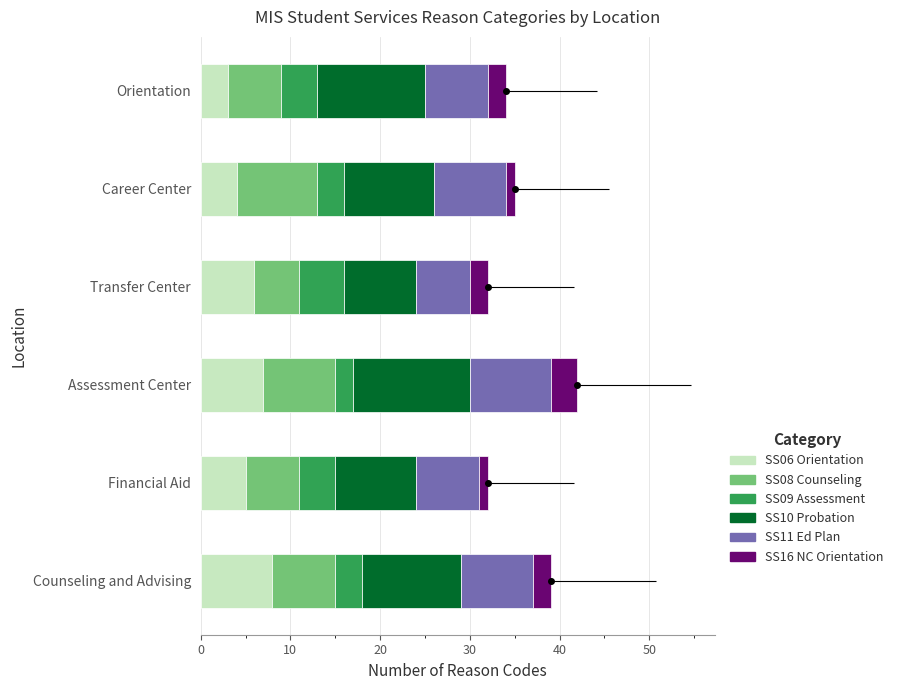

How many data points does each series have?

6